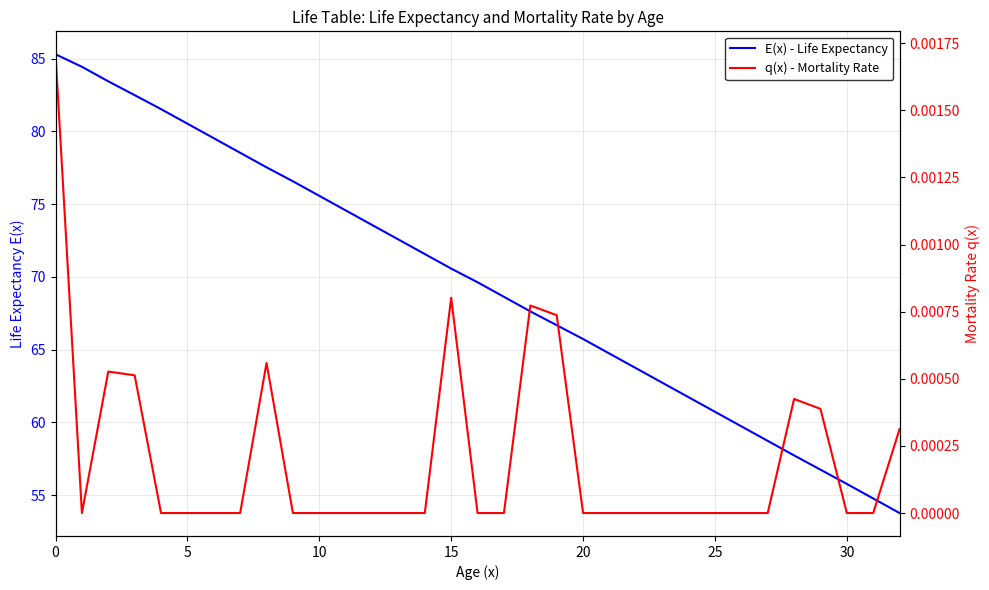

Which label corresponds to the smallest value in the chart?

5